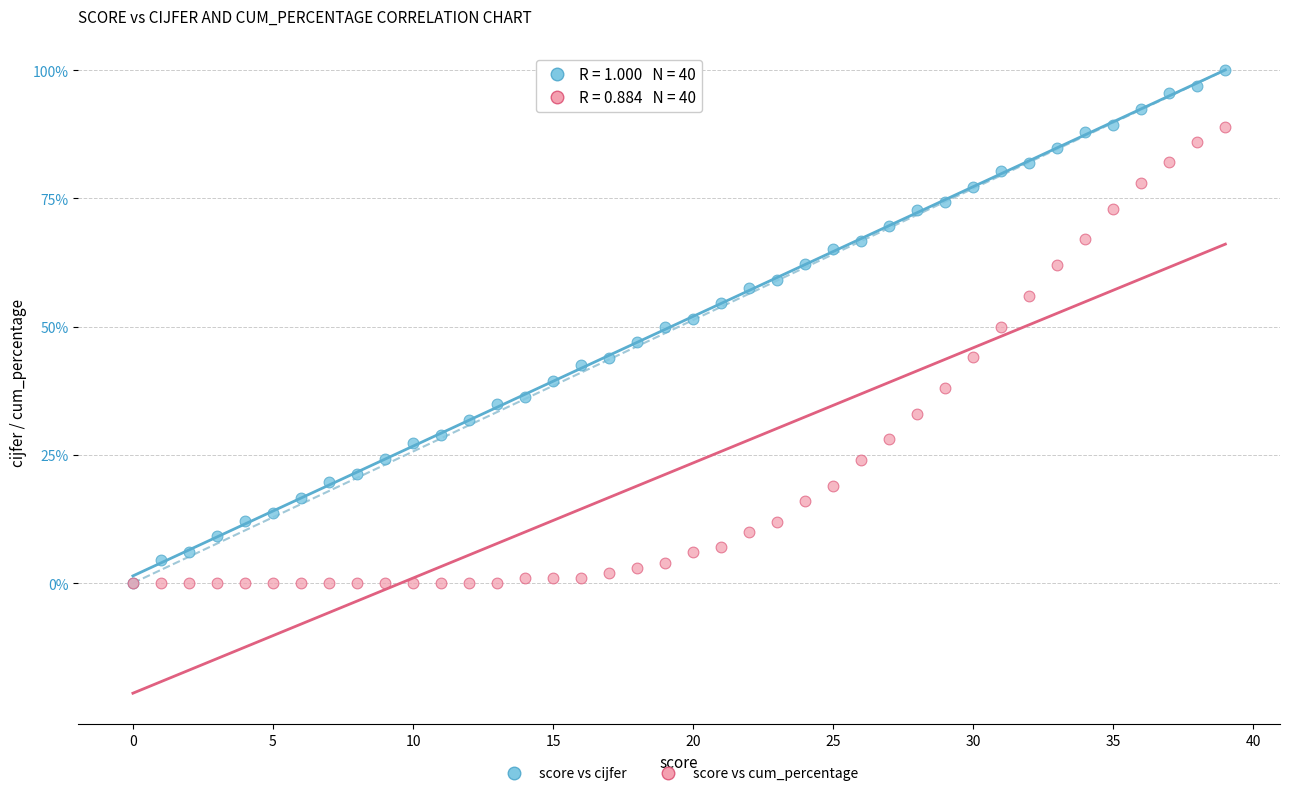

What are all the series names shown in the legend?

score vs cijfer, score vs cum_percentage